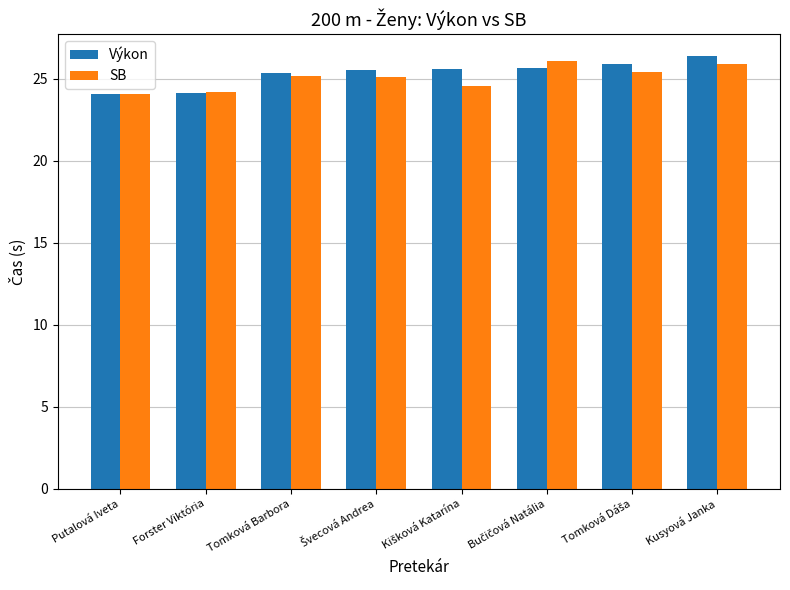

At how many categories does at least one series exceed 25?

6